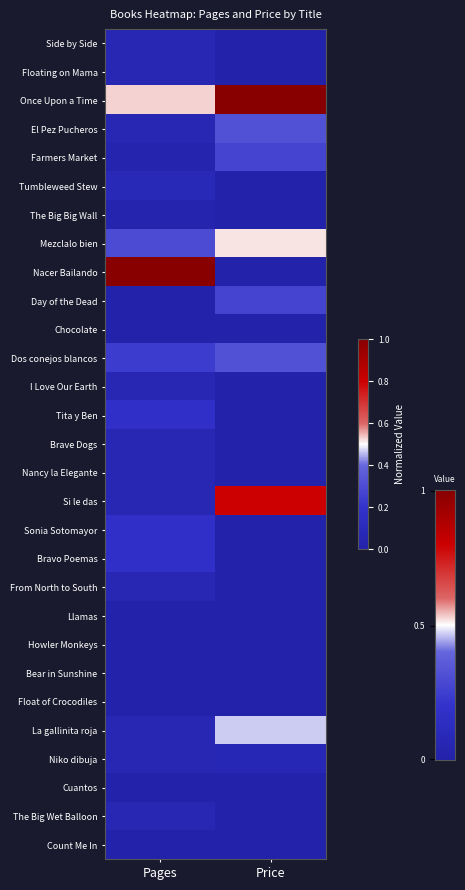

What is the spread (max minus min) of values at Price?

1.0